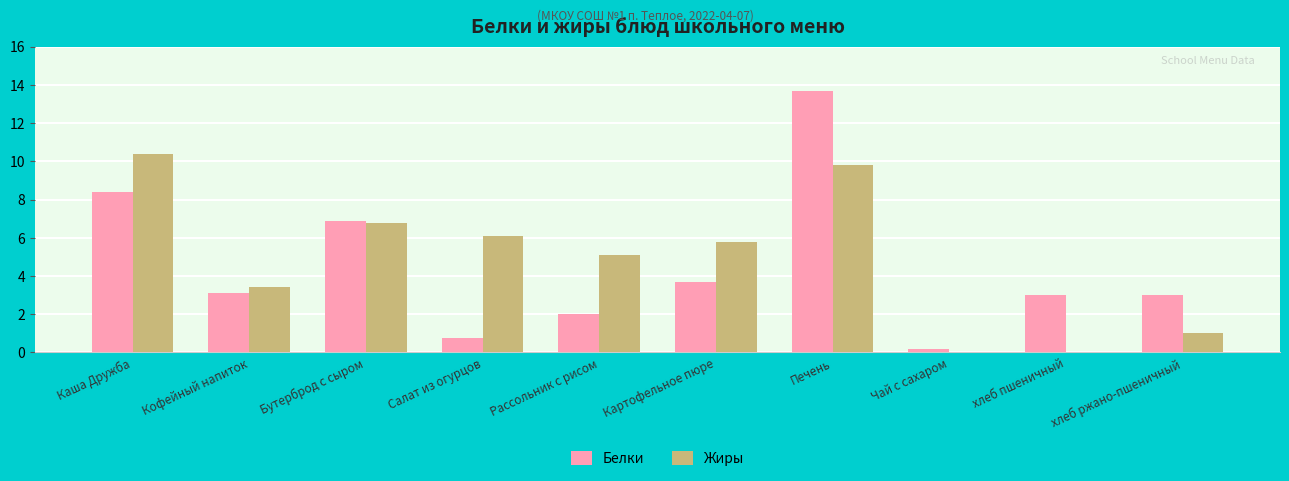

Count the number of categories in the chart.

10